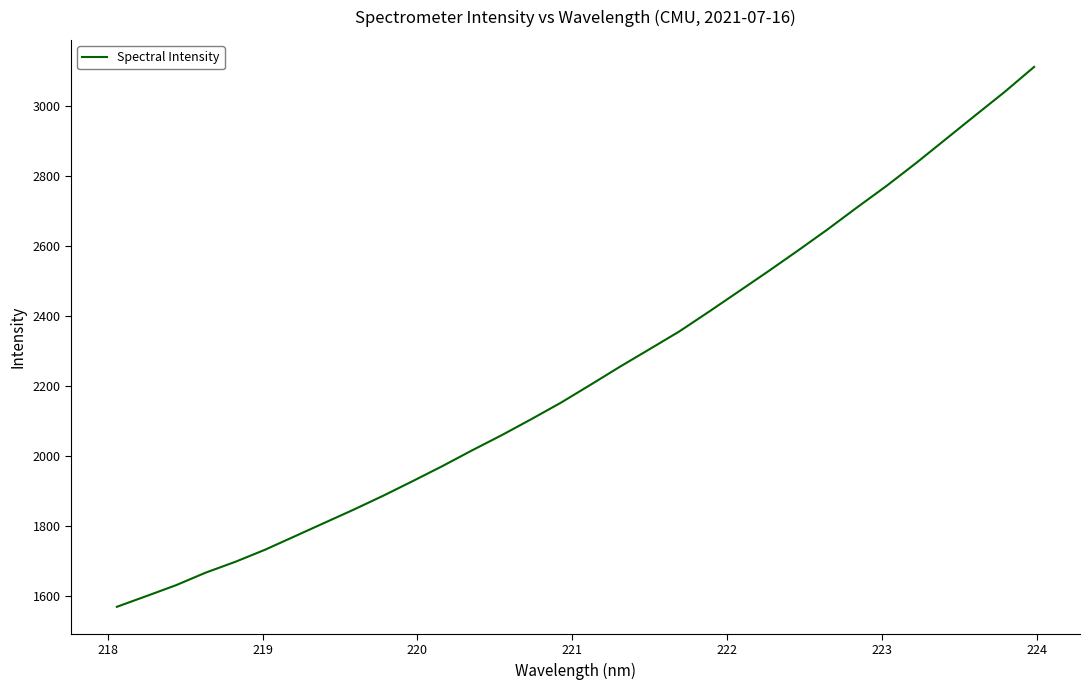

What is the smallest value displayed?

1568.1